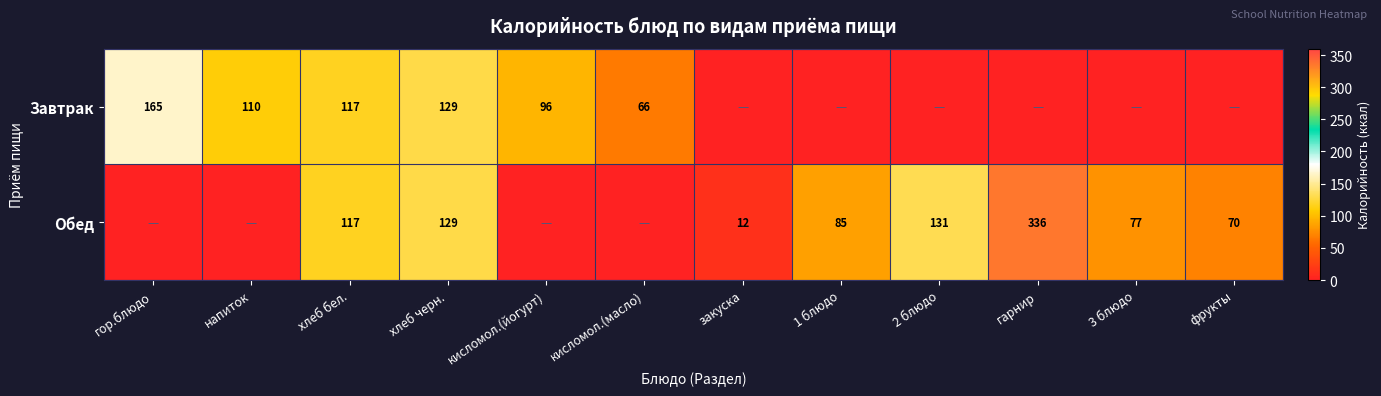

True or false: Завтрак has a value of 197 at хлеб бел..

False